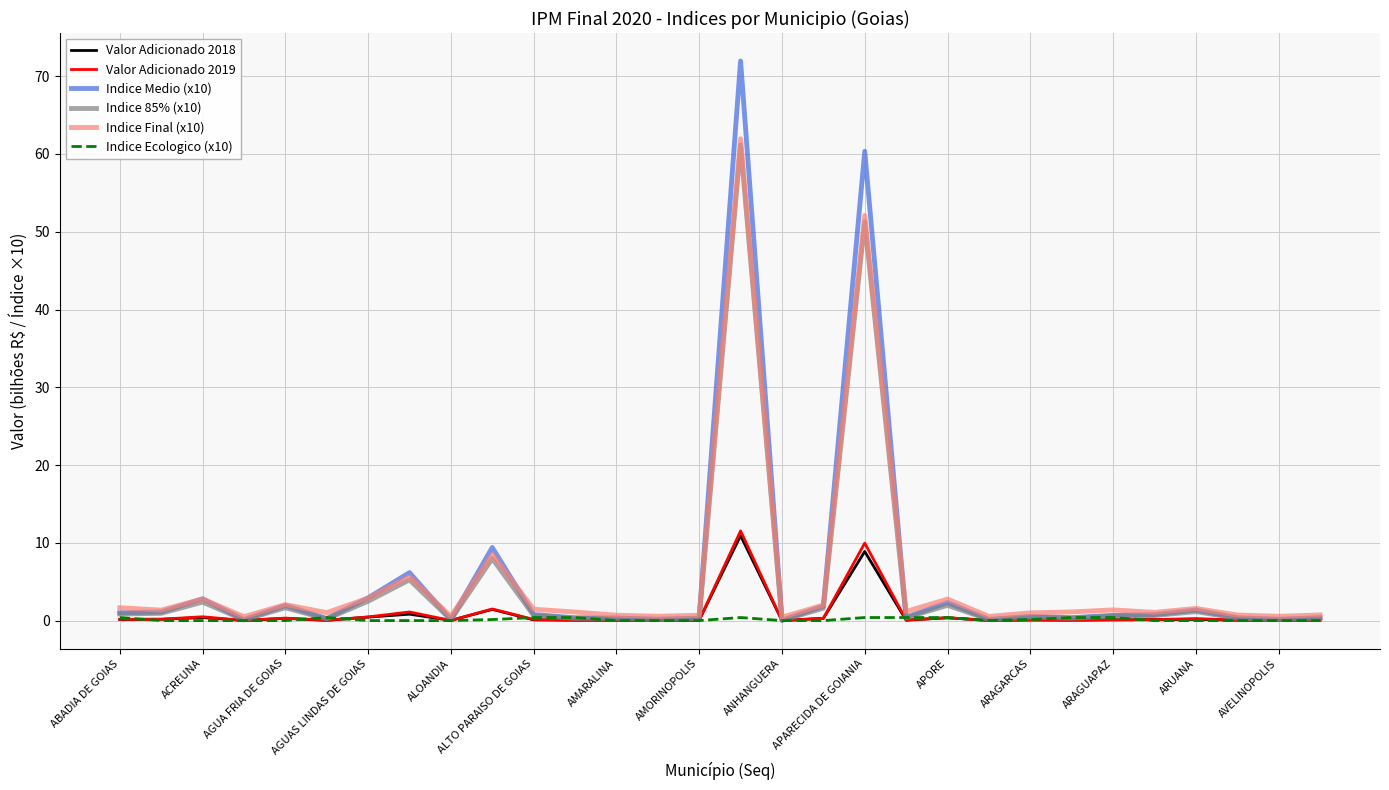

What is the highest value of the Indice Medio (x10) series?

72.0